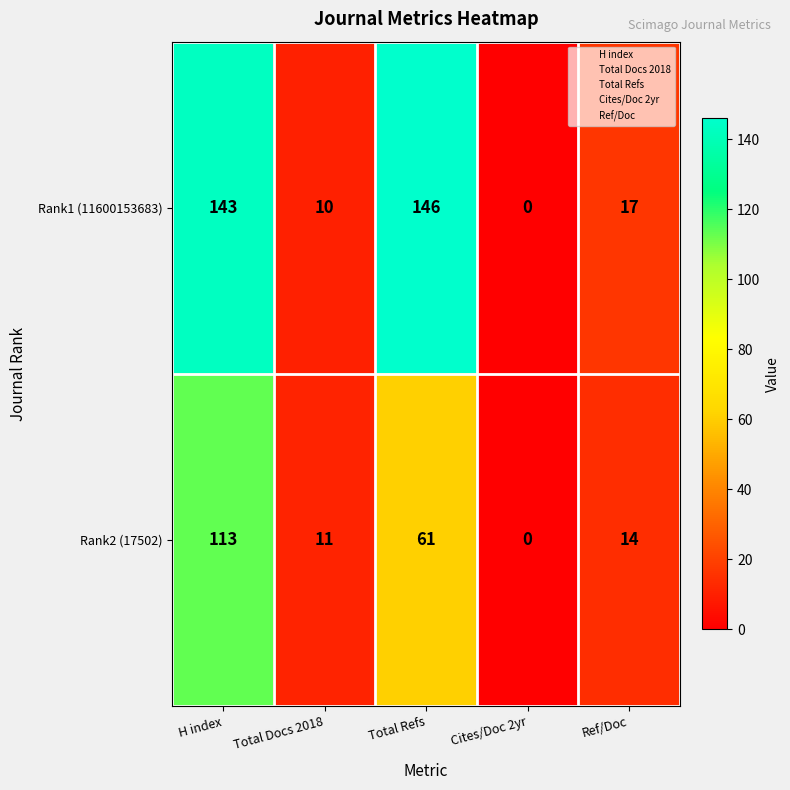

Read the Rank1 (11600153683) value at H index.

143